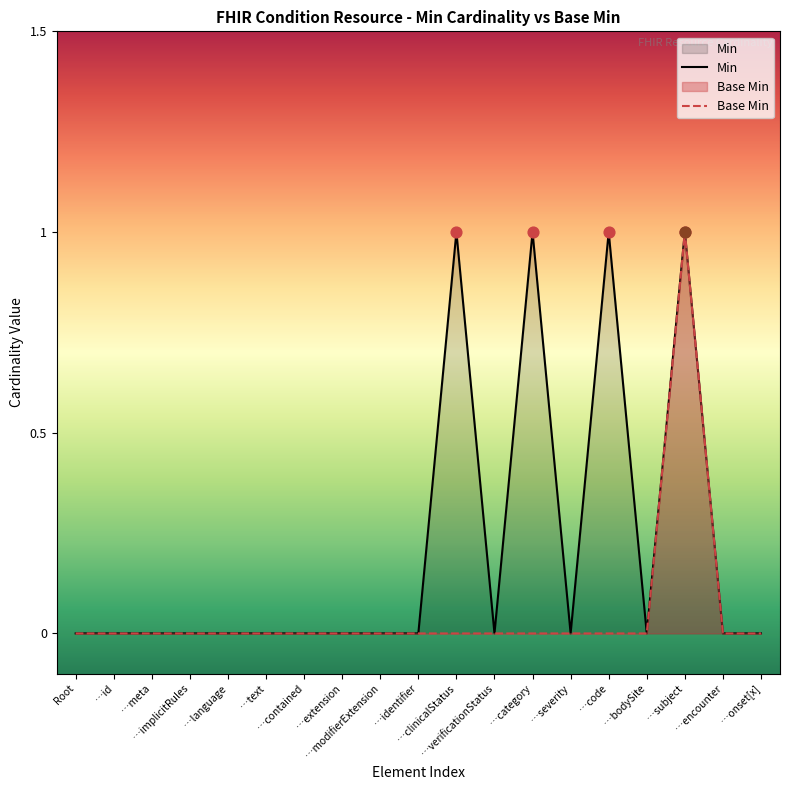

What is the total value across all series at …category?

1